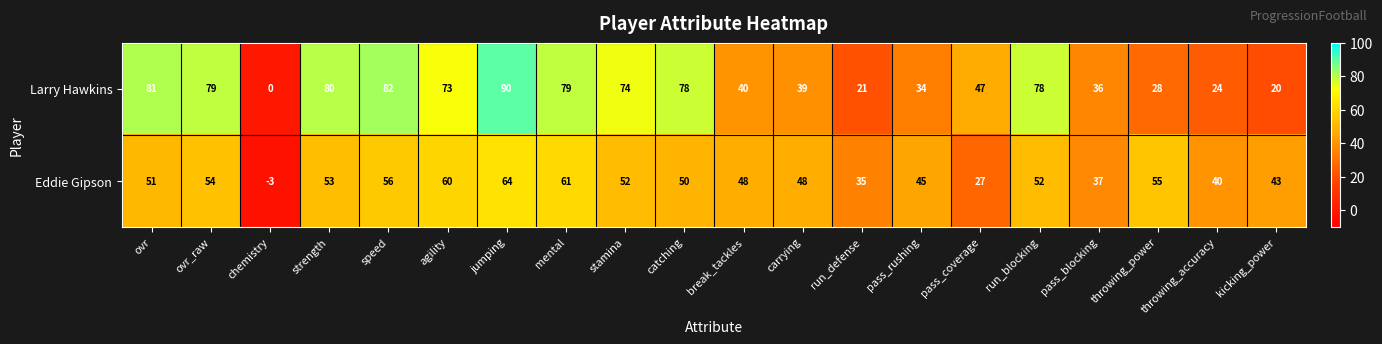

The value of Eddie Gipson at pass_rushing is 73. True or false?

False